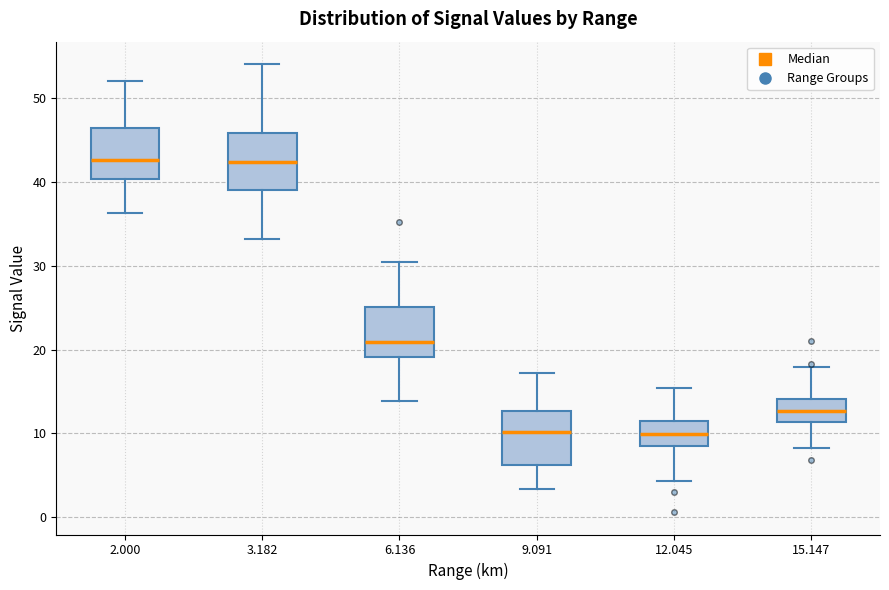

Reading left to right, read every box against the y-axis: the position of its median line, the range the box covers, and the ends of its whiskers. The values are not printed on the chart, so give them approximately, as read against the axis.

2.000: median 43, box 40 to 46, whiskers 36 to 52
3.182: median 42, box 39 to 46, whiskers 33 to 54
6.136: median 21, box 19 to 25, whiskers 14 to 31
9.091: median 10, box 6 to 13, whiskers 3 to 17
12.045: median 10, box 9 to 12, whiskers 4 to 15
15.147: median 13, box 11 to 14, whiskers 8 to 18